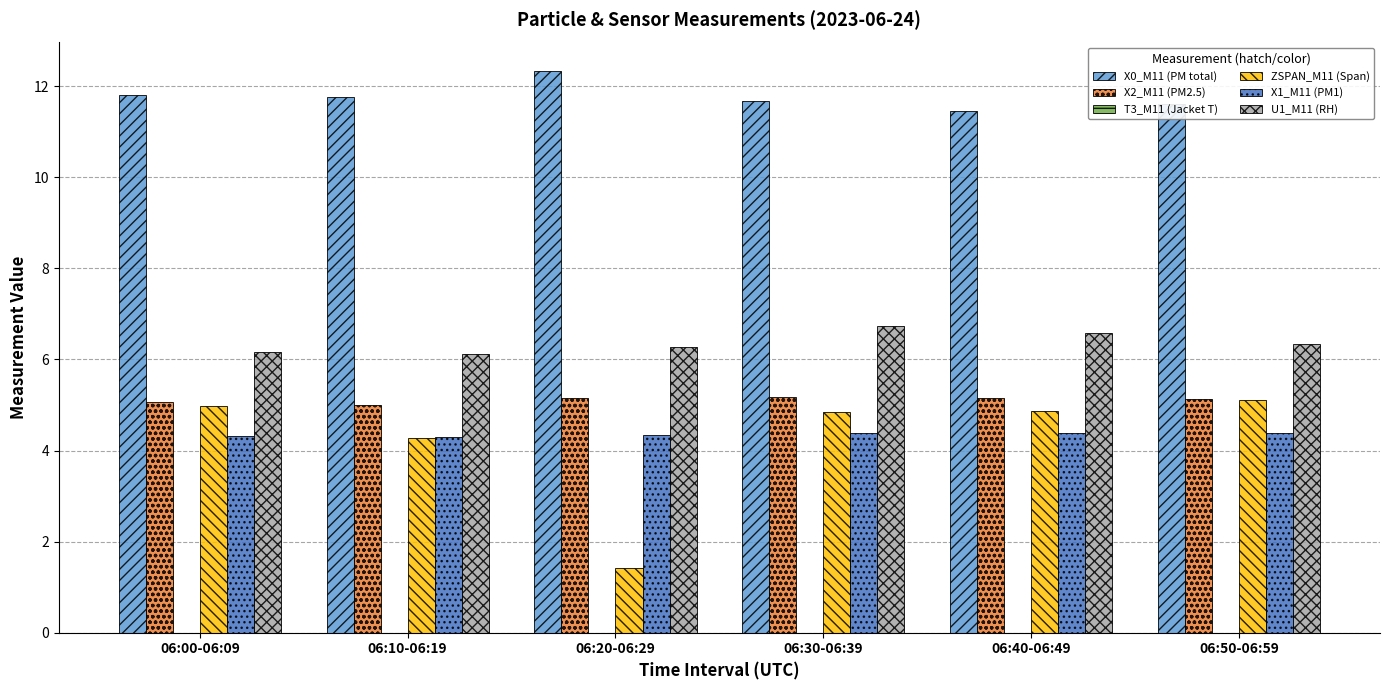

What is the sum of the X0_M11 (PM total) values at 06:30-06:39 and 06:00-06:09?

23.5